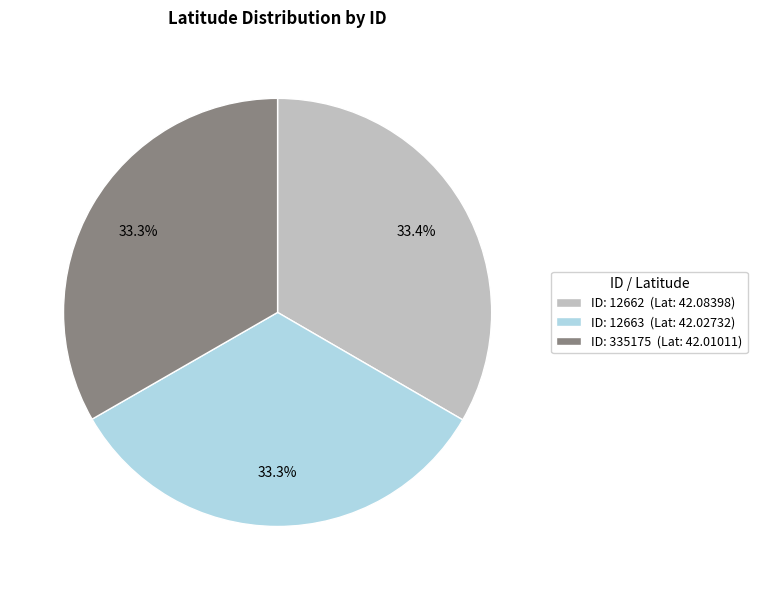

What is the ratio of the value at ID: 12663 (Lat: 42.02732) to the value at ID: 335175 (Lat: 42.01011)?

1.0